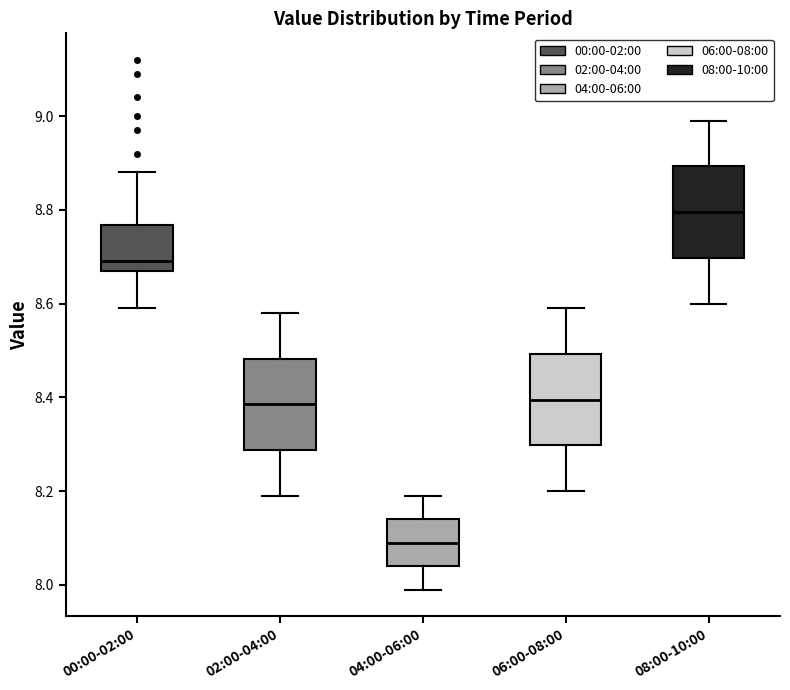

Where does the median line of the box for 00:00-02:00 sit on the y-axis? The values are not printed on the chart, so give them approximately, as read against the axis.

8.70